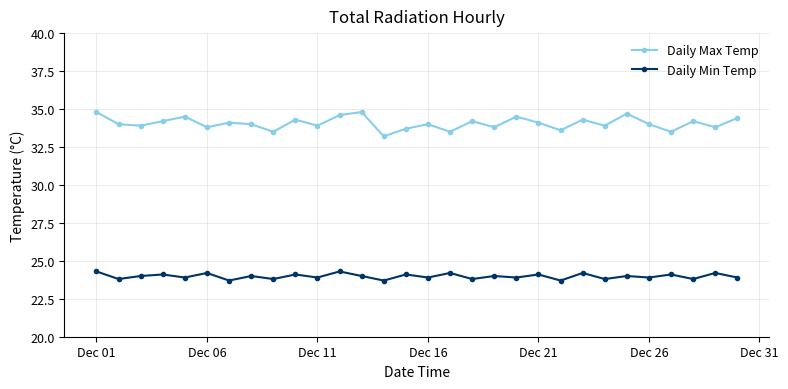

Does the chart display data point markers on the line(s)?

Yes